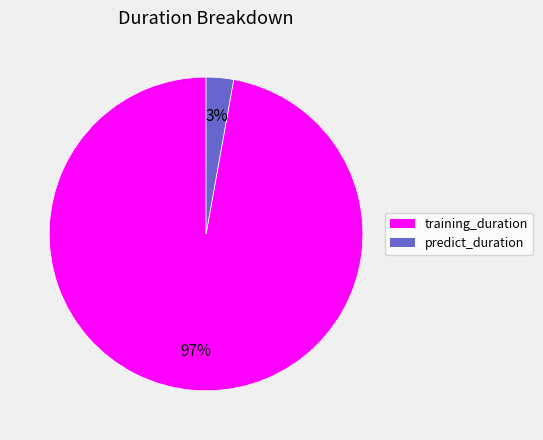

How many slices are in this pie chart?

2